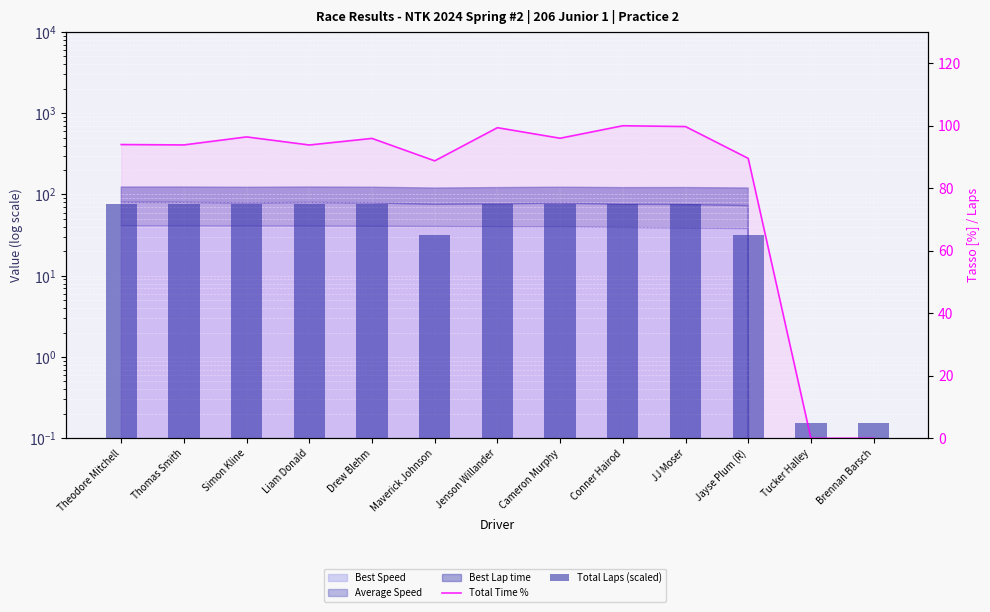

Which series has the largest total across all categories?

Total Time %